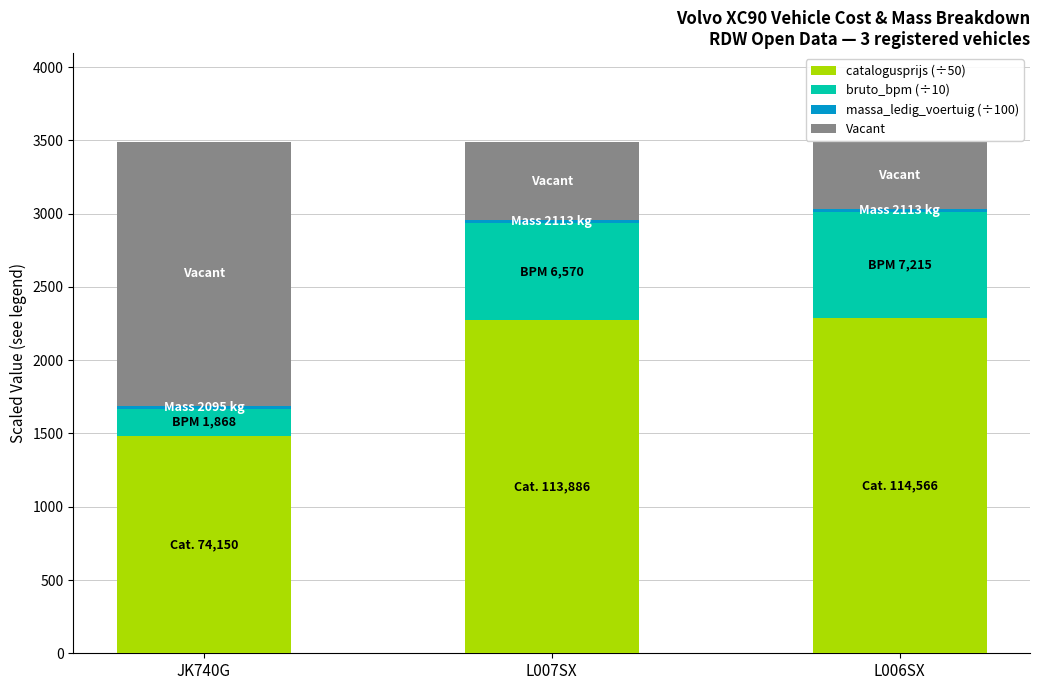

True or false: catalogusprijs (÷50) has a value of 2615.8 at JK740G.

False